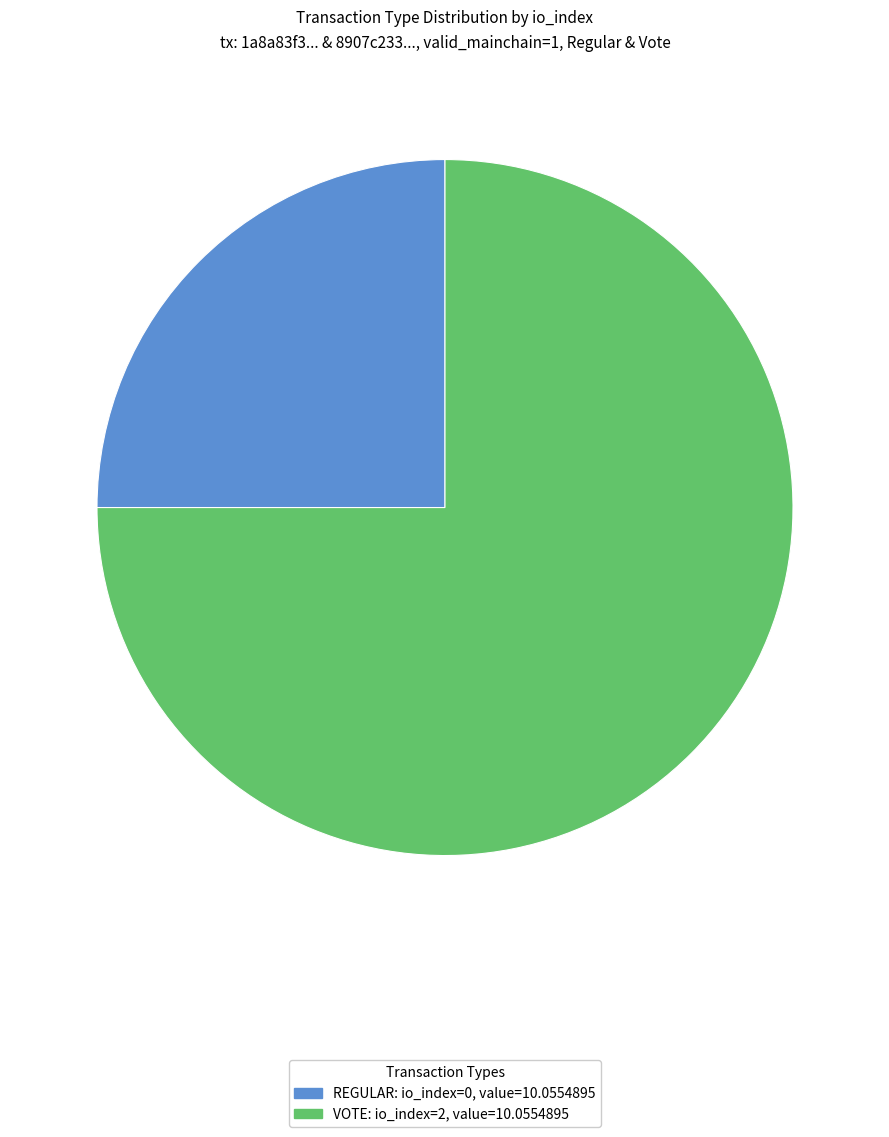

Is there a majority slice in this chart?

Yes